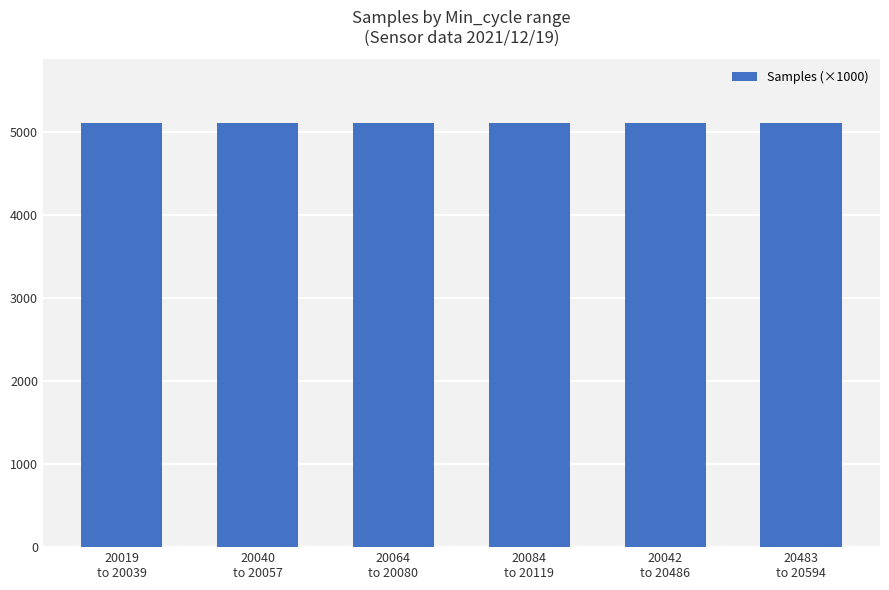

What is the label of the 1st bar from the right?

20483
to 20594